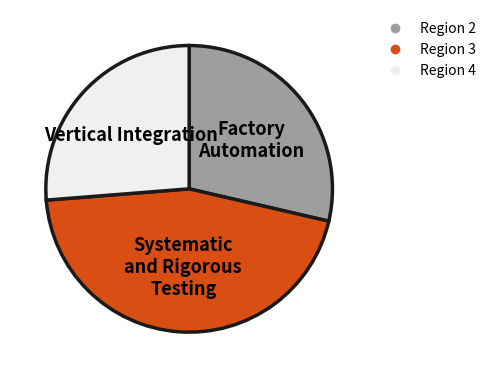

Combined, do Region 3 and Region 4 account for over 50%?

Yes